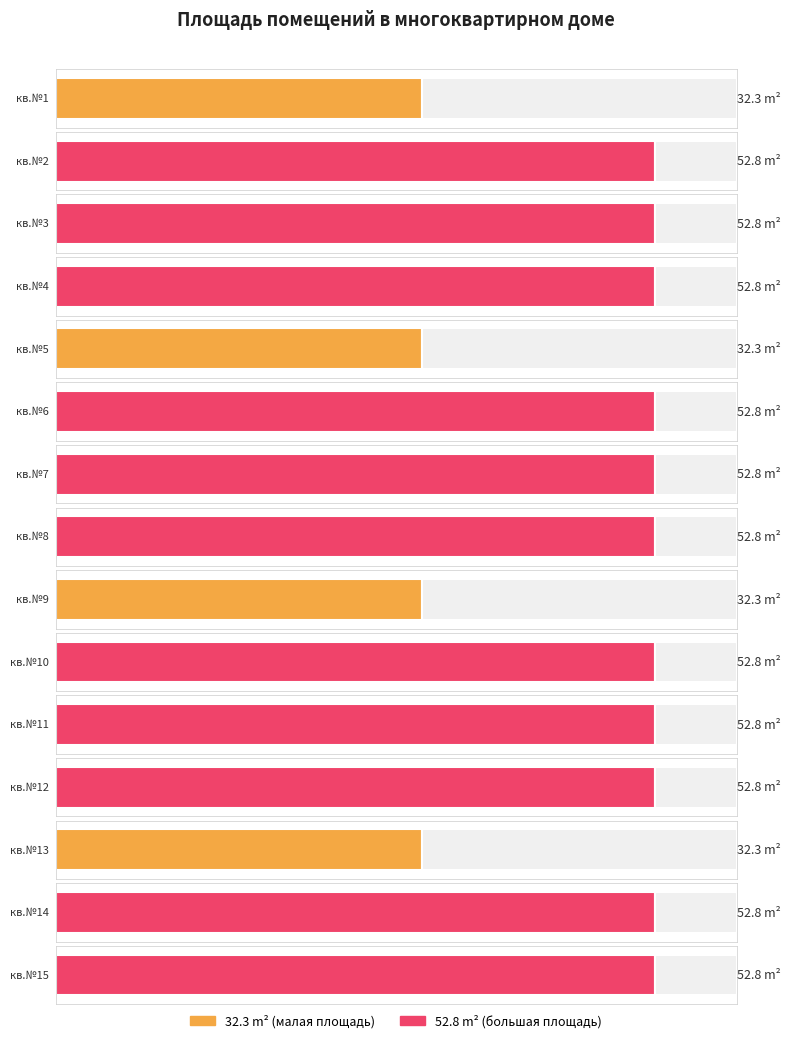

Rank the series at кв.№1 from lowest to highest value.

32.3 m², 52.8 m²